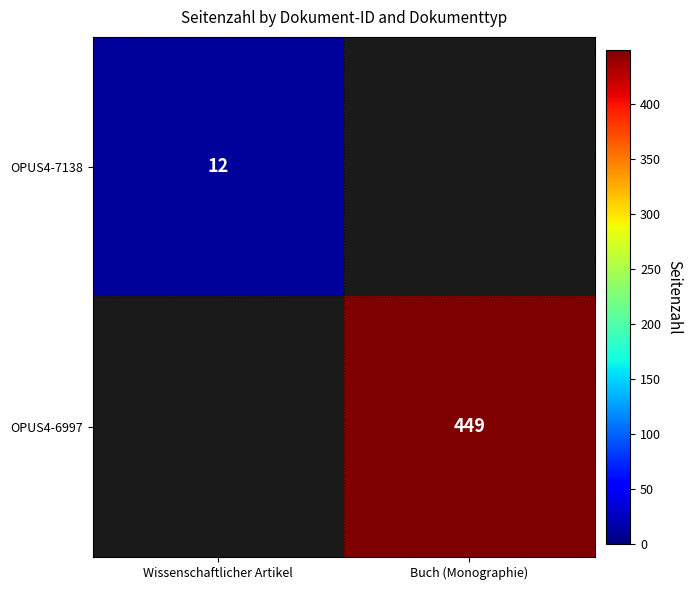

Is it true that OPUS4-7138 equals 6 at Wissenschaftlicher Artikel?

False